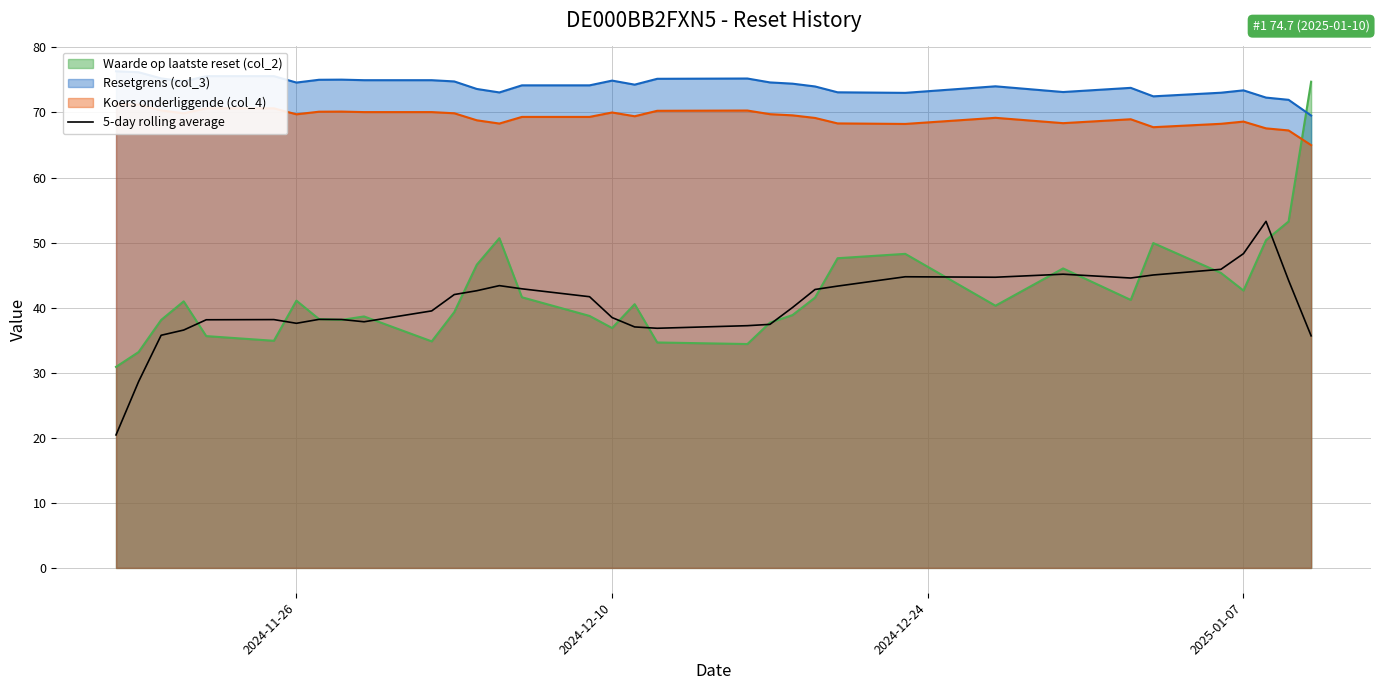

What is the minimum value for 5-day rolling average?

20.4